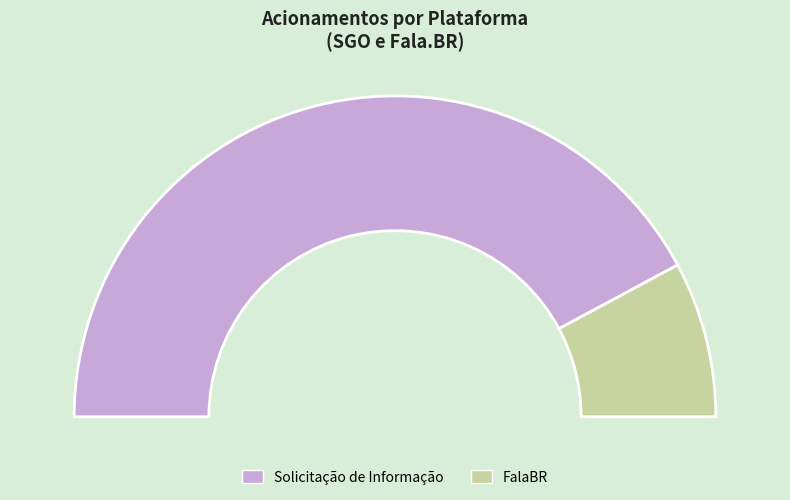

Approximately how many times larger is the value at Solicitação de Informação compared to FalaBR?

5.4